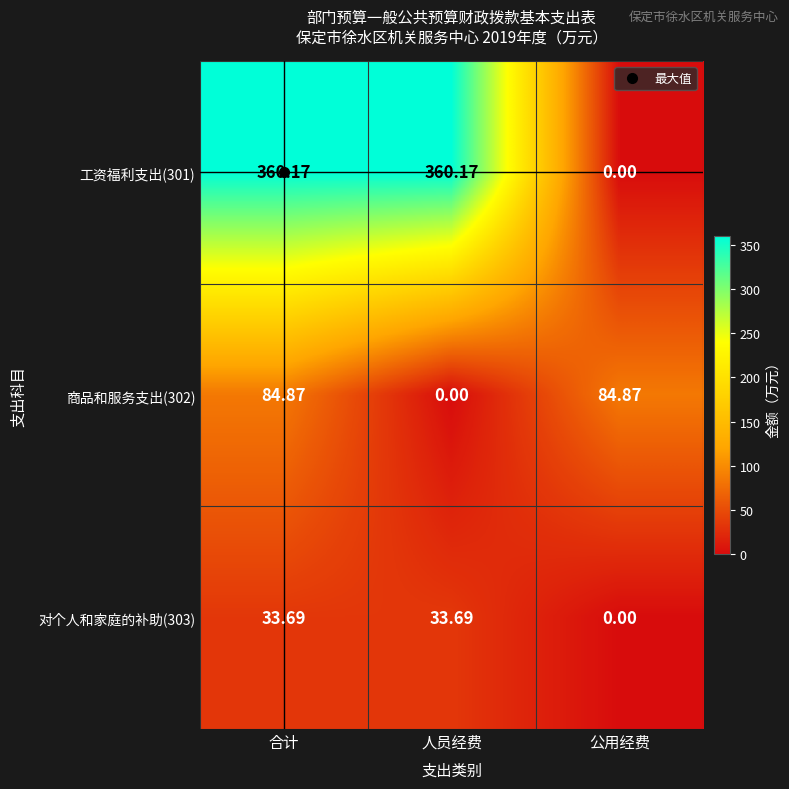

Which category has the lowest value in the 工资福利支出(301) series?

公用经费